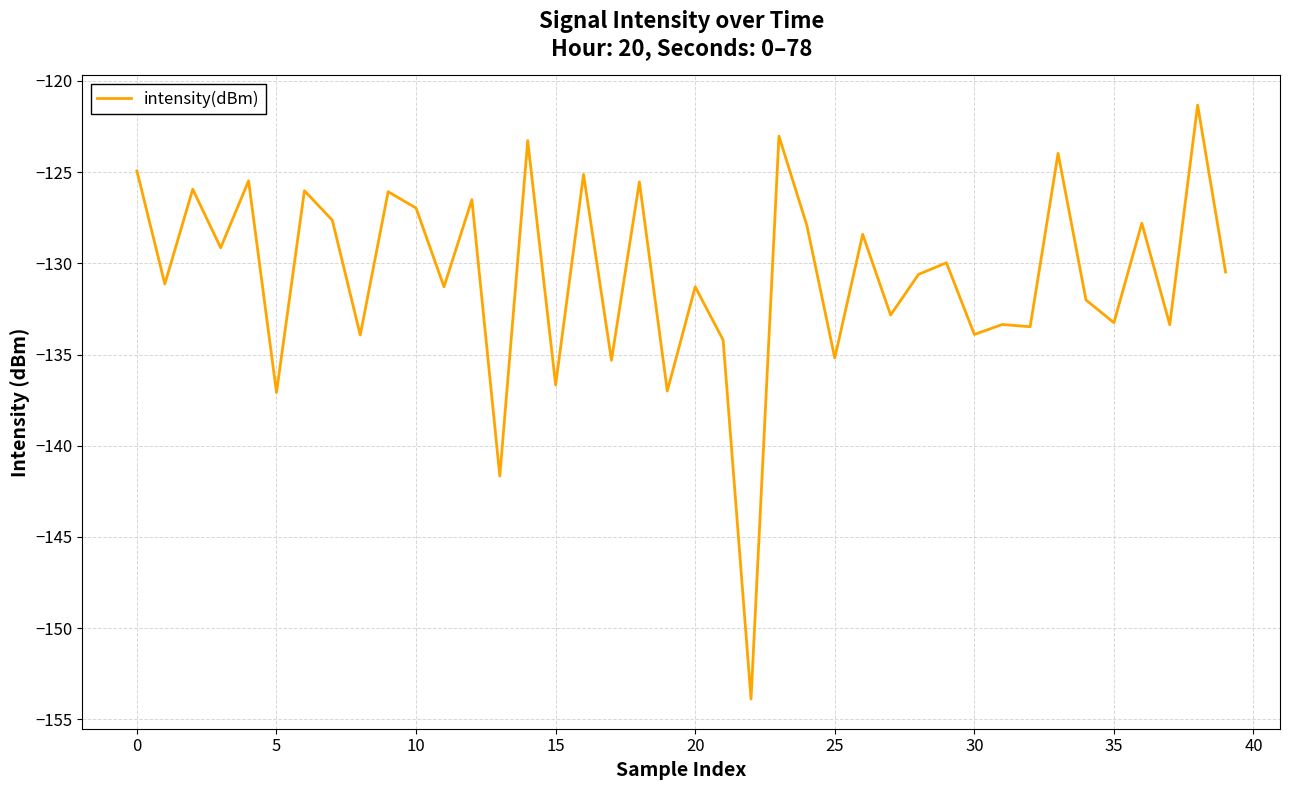

What is the smallest value displayed?

-153.9